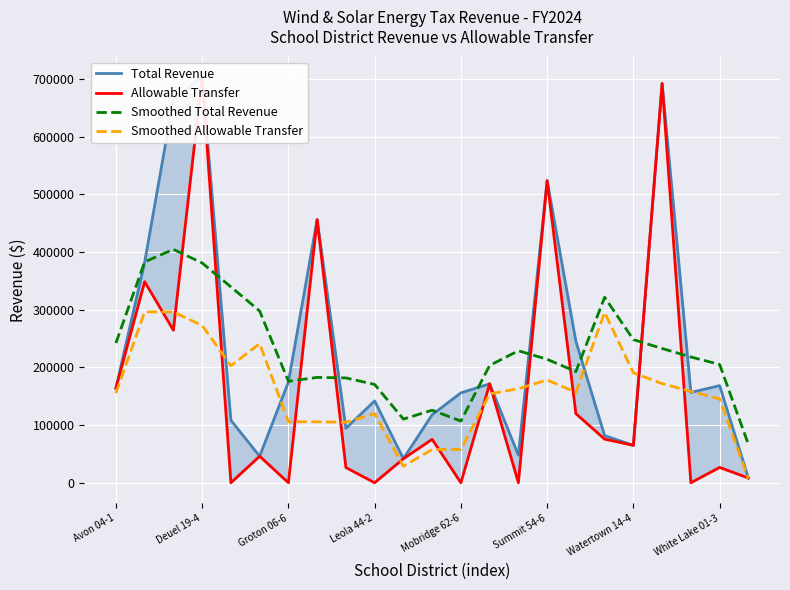

What is the lowest value of the Smoothed Total Revenue series?

66662.7